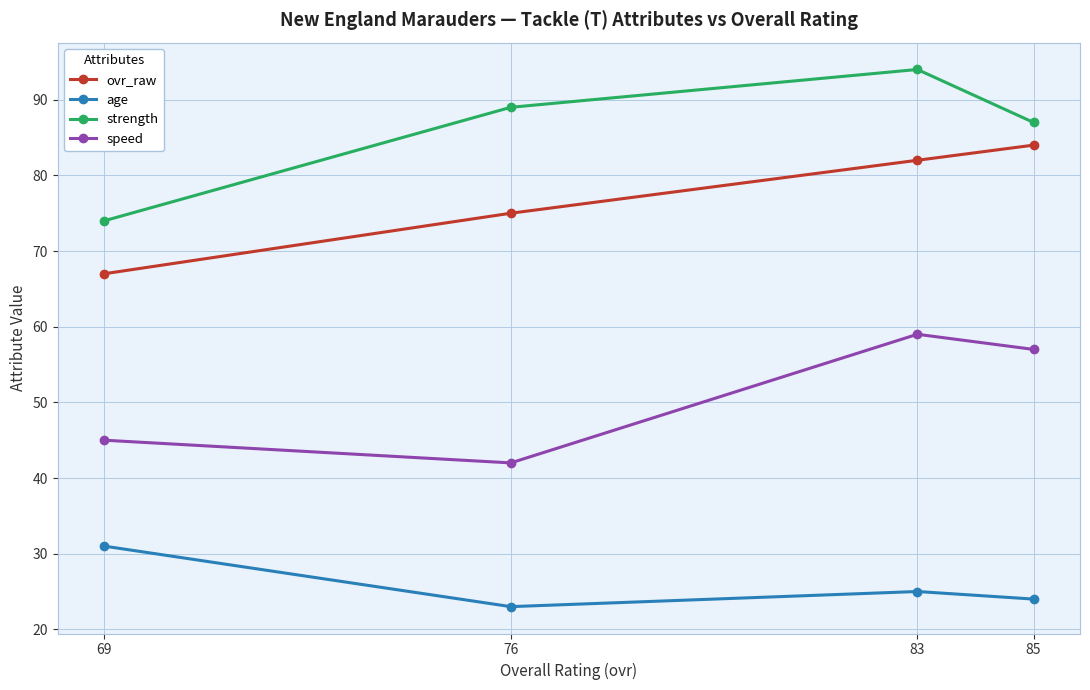

True or false: ovr_raw and speed cross at least once.

False